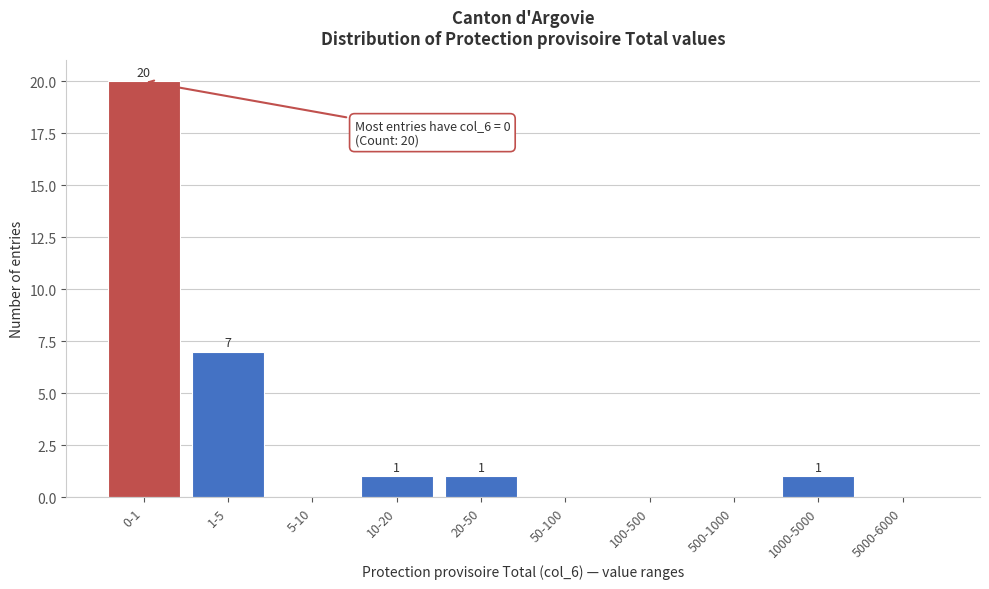

Reading left to right, list all the values displayed in this chart.

0-1=20	1-5=7	5-10=0	10-20=1	20-50=1	50-100=0	100-500=0	500-1000=0	1000-5000=1	5000-6000=0